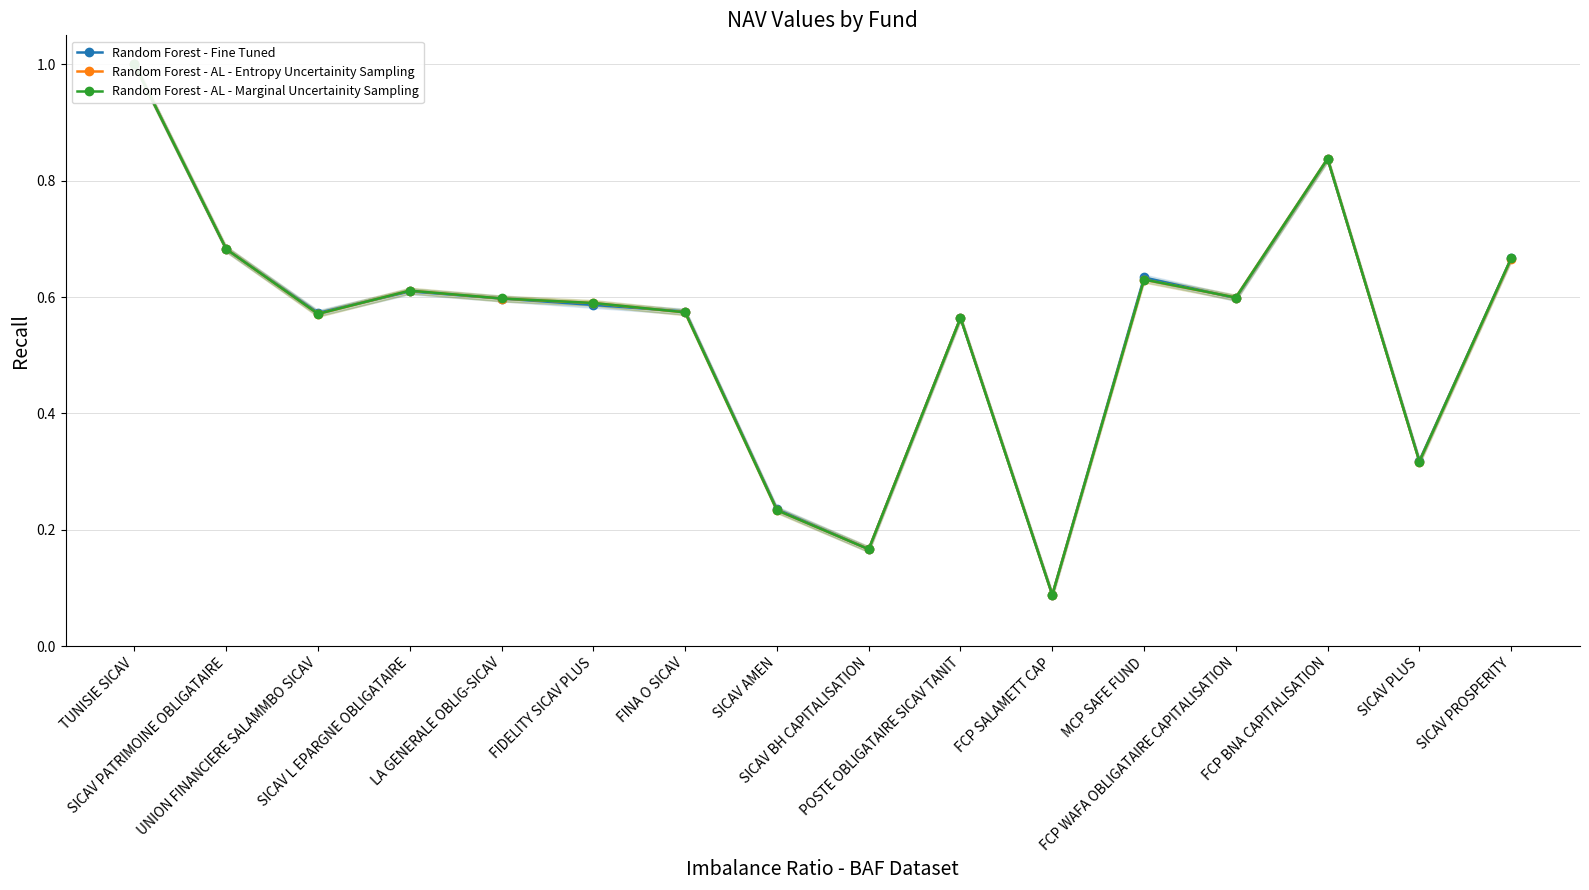

What is the difference between the maximum and minimum values in the Random Forest - AL - Entropy Uncertainity Sampling series?

0.9